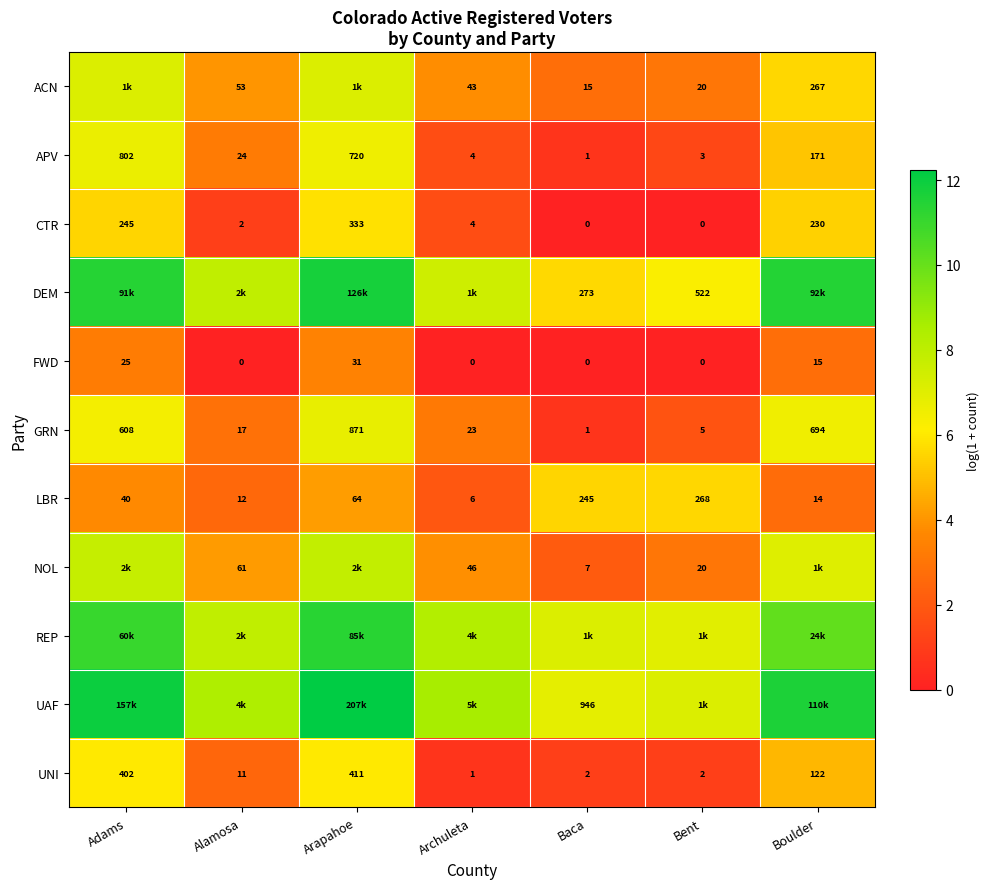

Where is CTR nearest to the value 166?

Boulder